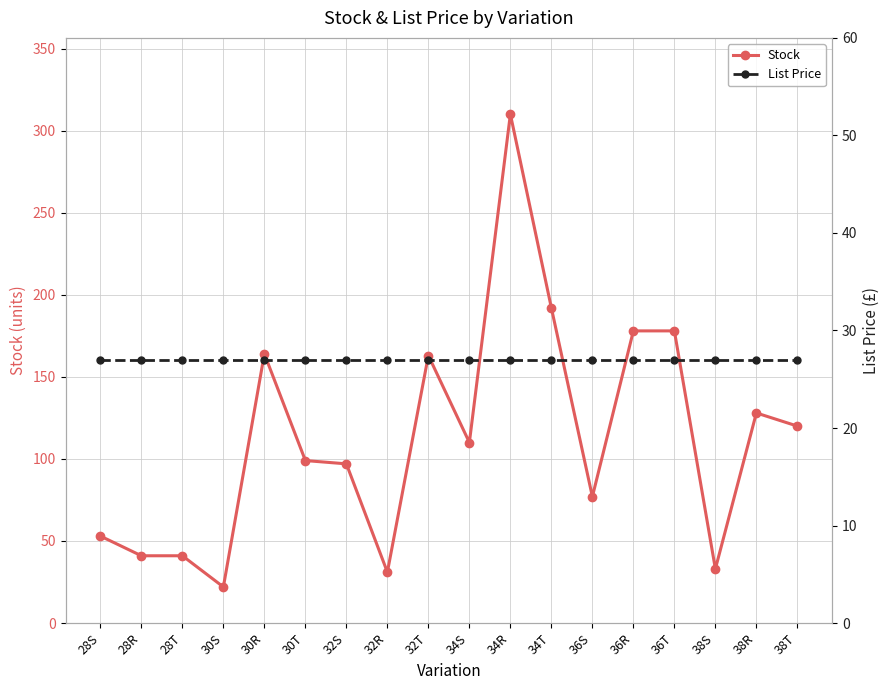

What value does the Stock series have at 30T?

99